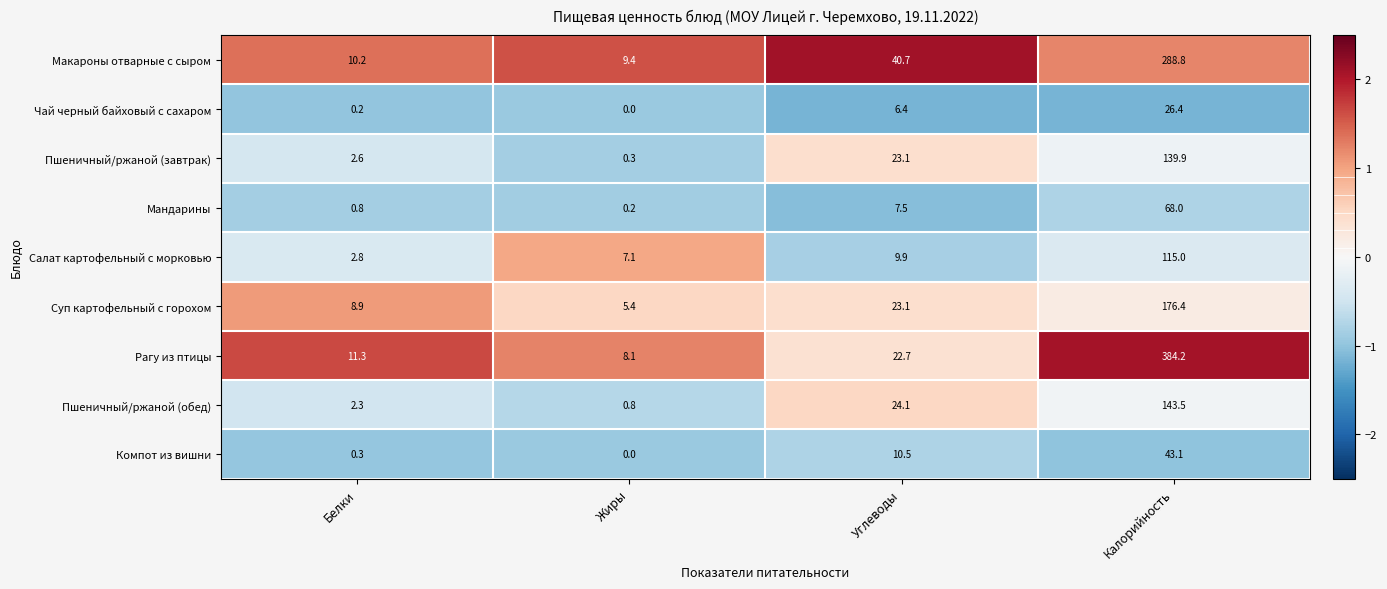

What is the maximum value for Салат картофельный с морковью?

115.0